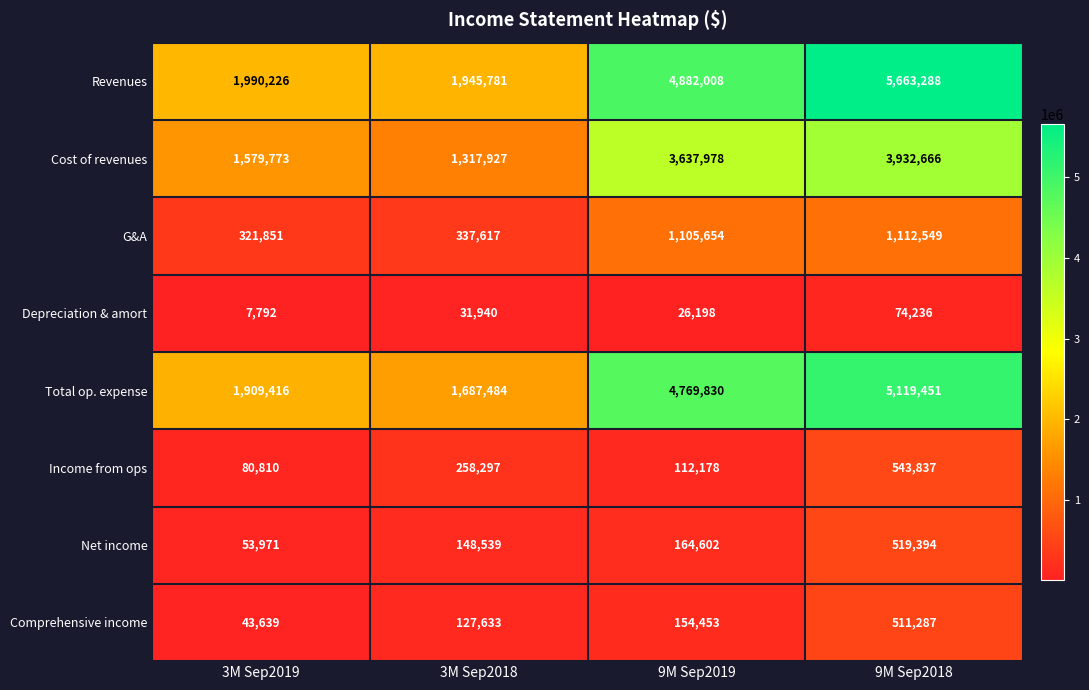

True or false: Depreciation & amort has a value of 26198 at 9M Sep2019.

True